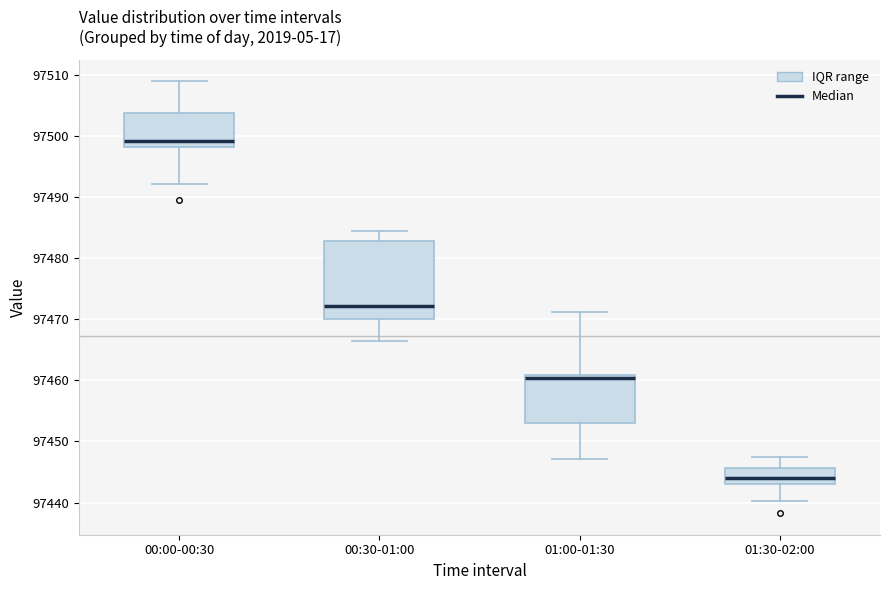

Reading left to right, transcribe this box plot: for each box, give where its median line is, the range the box spans, and where its two whiskers end, as read against the y-axis. The values are not printed on the chart, so give them approximately, as read against the axis.

00:00-00:30: median 97499, box 97498 to 97504, whiskers 97492 to 97509
00:30-01:00: median 97472, box 97470 to 97483, whiskers 97466 to 97484
01:00-01:30: median 97460, box 97453 to 97461, whiskers 97447 to 97471
01:30-02:00: median 97444, box 97443 to 97446, whiskers 97440 to 97447